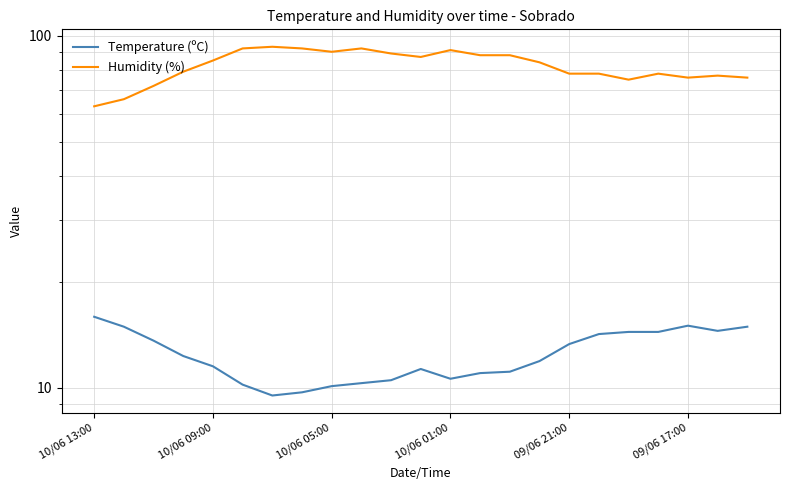

True or false: Humidity (%) and Temperature (ºC) intersect in this chart.

False